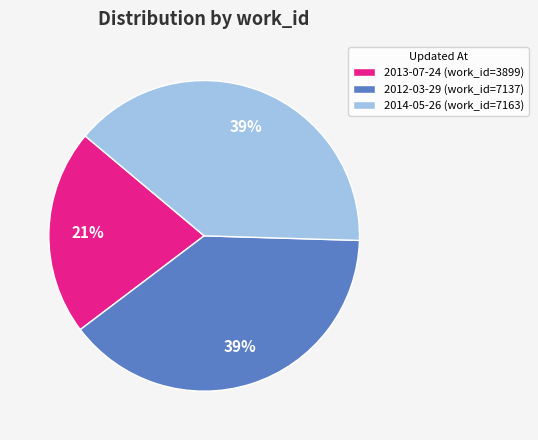

Is the sum of 2014-05-26 and 2013-07-24 greater than half?

Yes